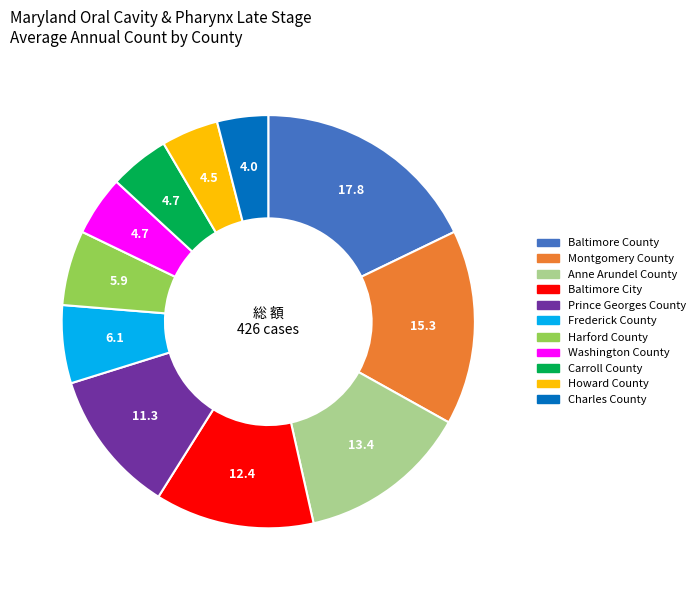

What is the ratio of the value at Harford County to the value at Prince Georges County?

0.5